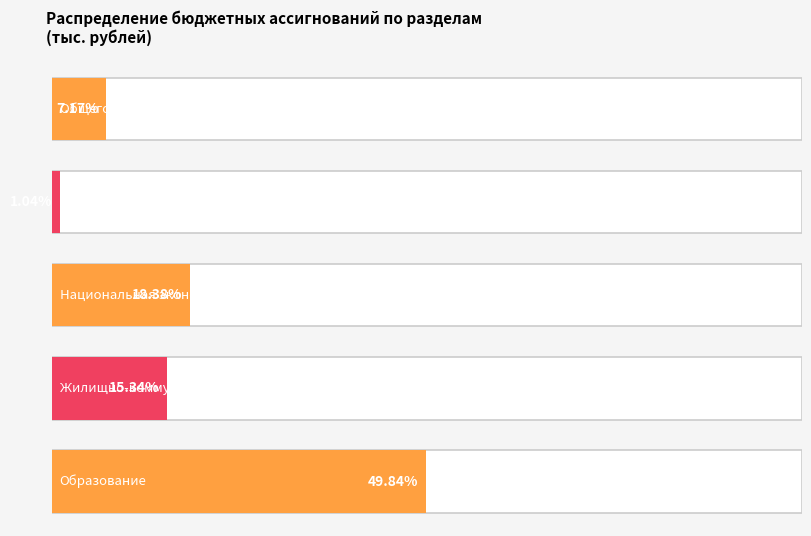

Reading left to right, list all the values displayed in this chart.

Общегосударственные вопросы=280510.2	Национальная безопасность и правоохранительная деятельность=40830.5	Национальная экономика=719382.0	Жилищно-коммунальное хозяйство=600393.9	Образование=1950441.8